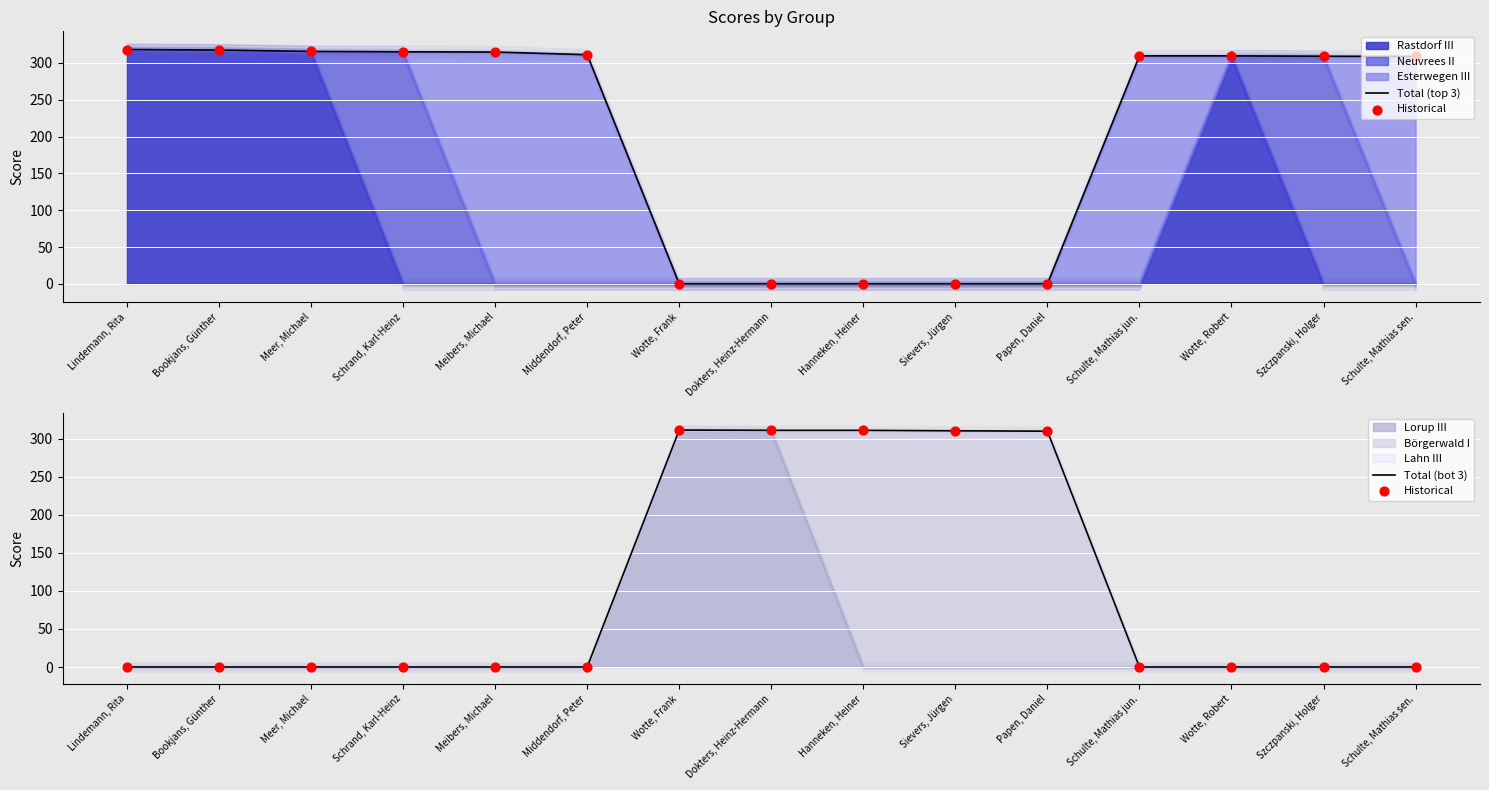

At how many categories does at least one series exceed 26?

15